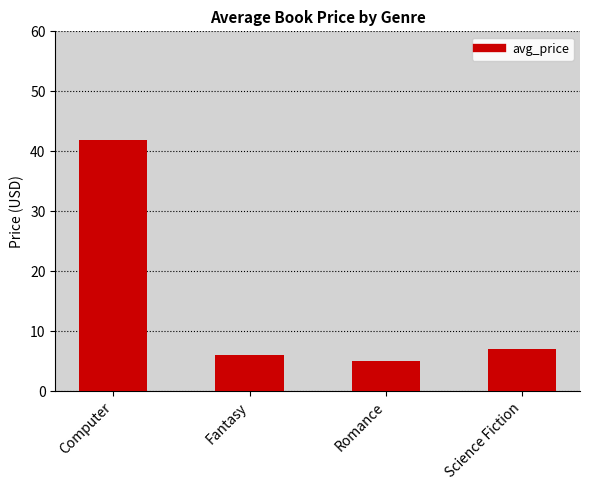

Reading right to left, extract all data points from this chart.

7.0	5.0	6.0	41.9